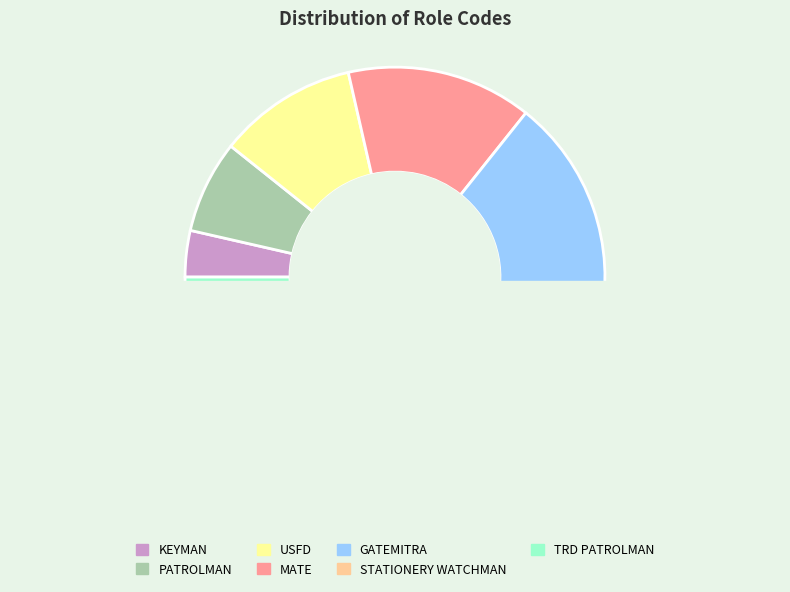

The MATE slice represents 9% of the pie. True or false?

False